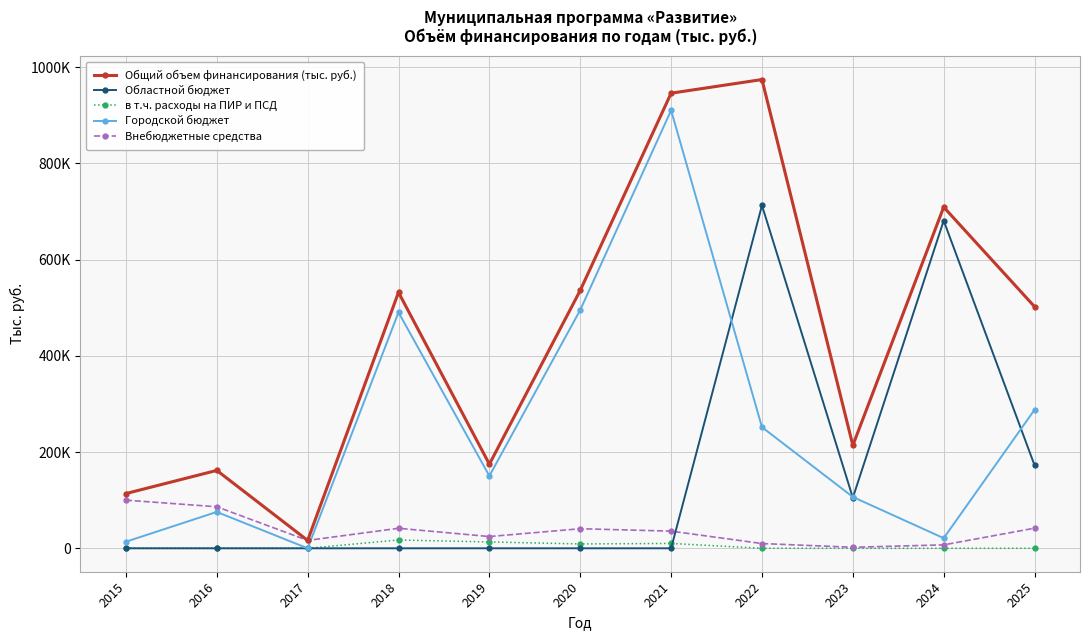

What is the difference between the highest and lowest values at 2016?

161861.0